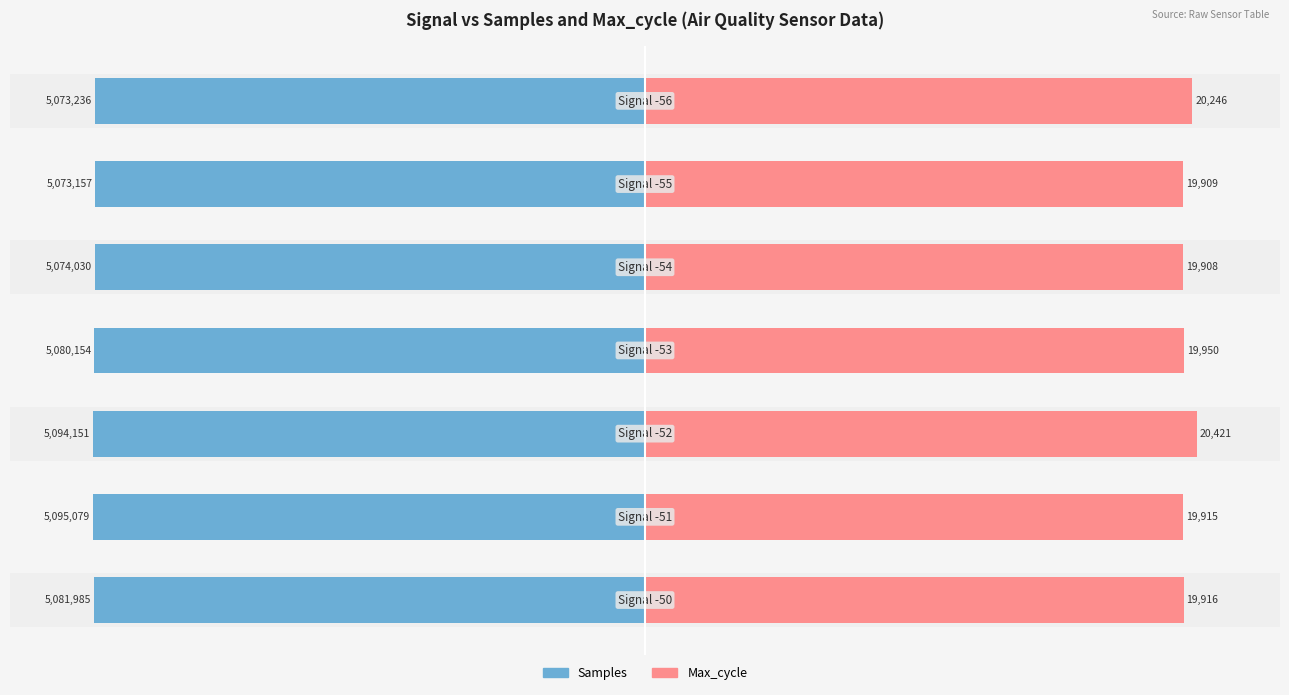

Is the value of Samples at −150 greater than the value of Max_cycle at 0?

No